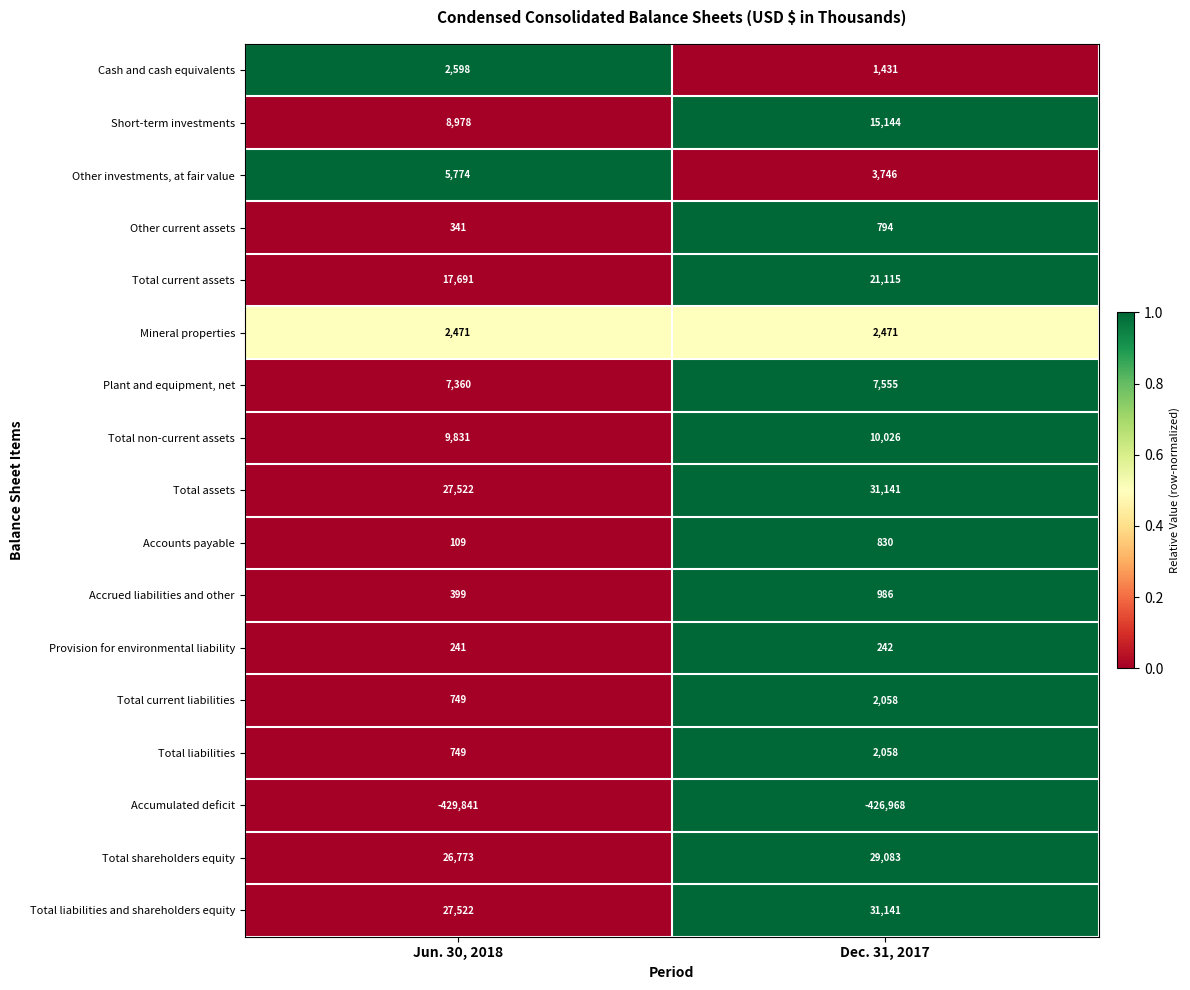

What is the difference between the maximum and minimum values in the Accumulated deficit series?

2873